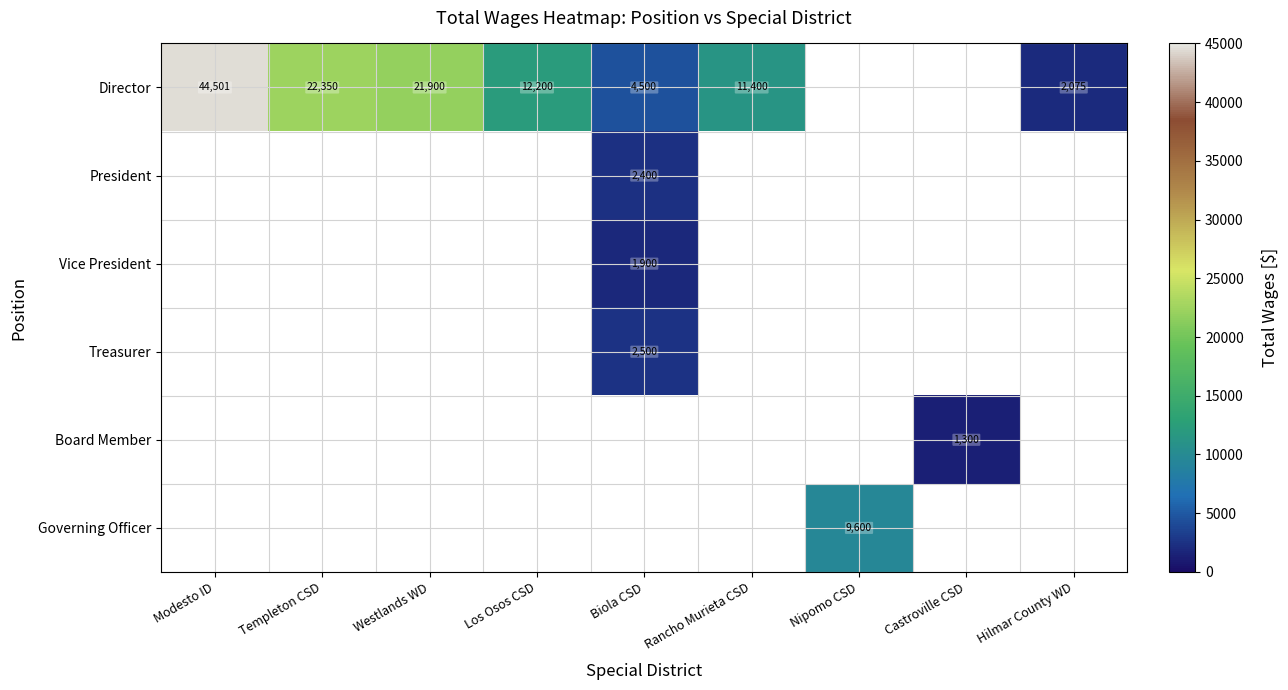

The Director series shows 10301 at Westlands WD. True or false?

False